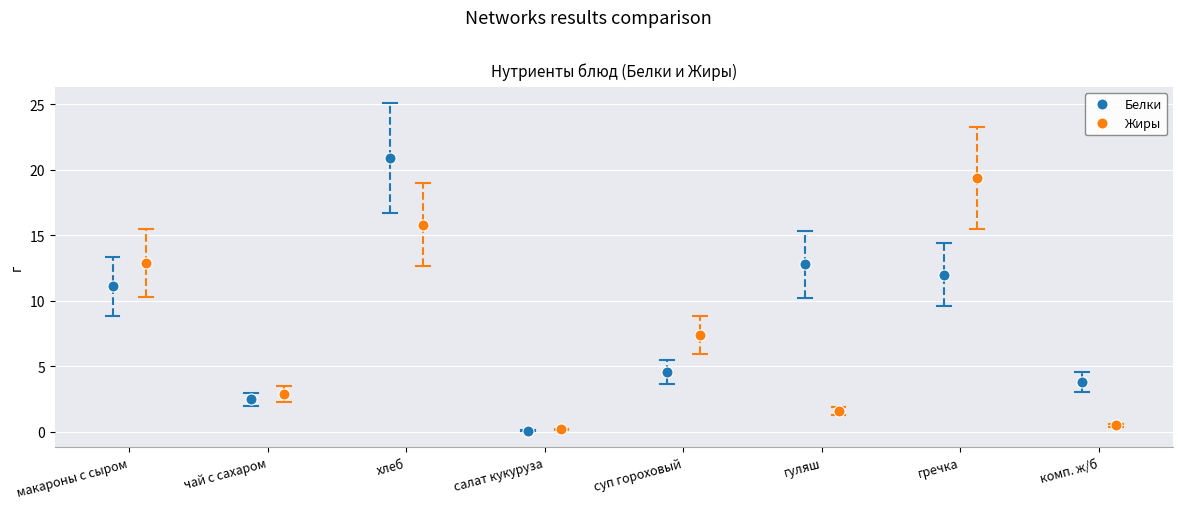

How many interior local valleys does the Белки series have?

2